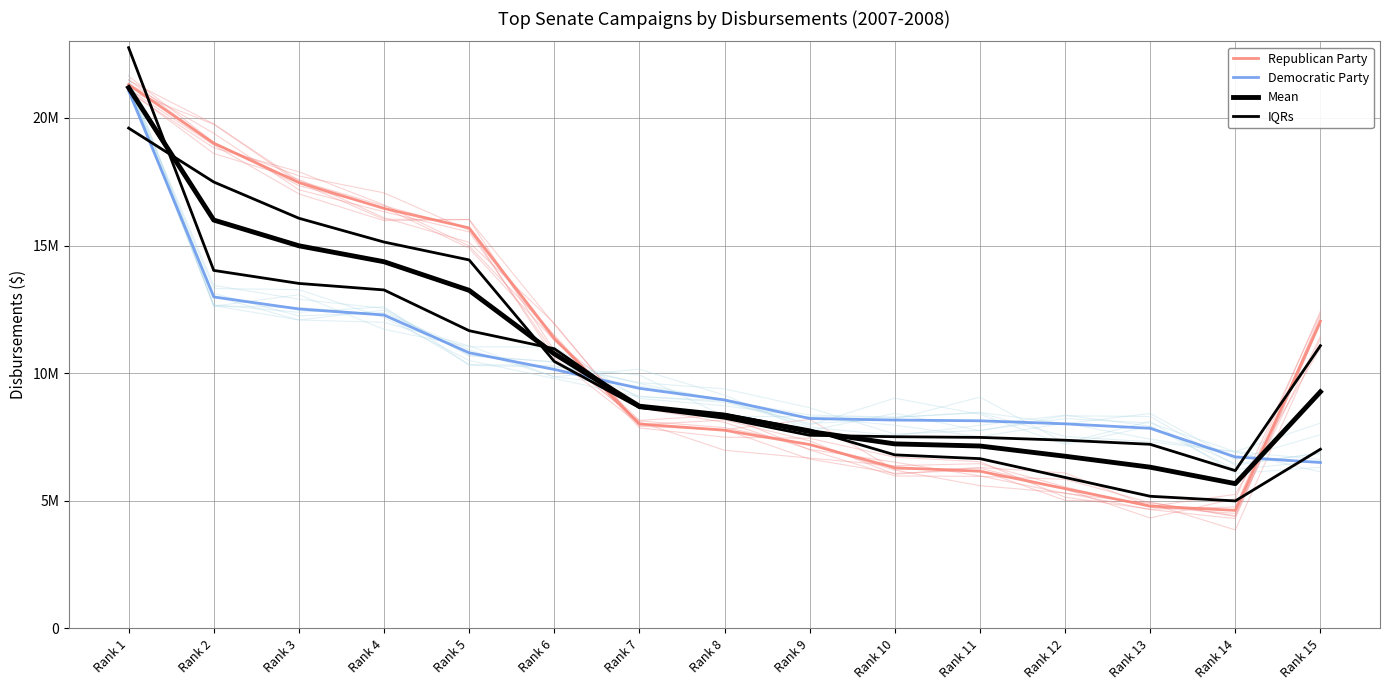

How many data points does each series have?

15